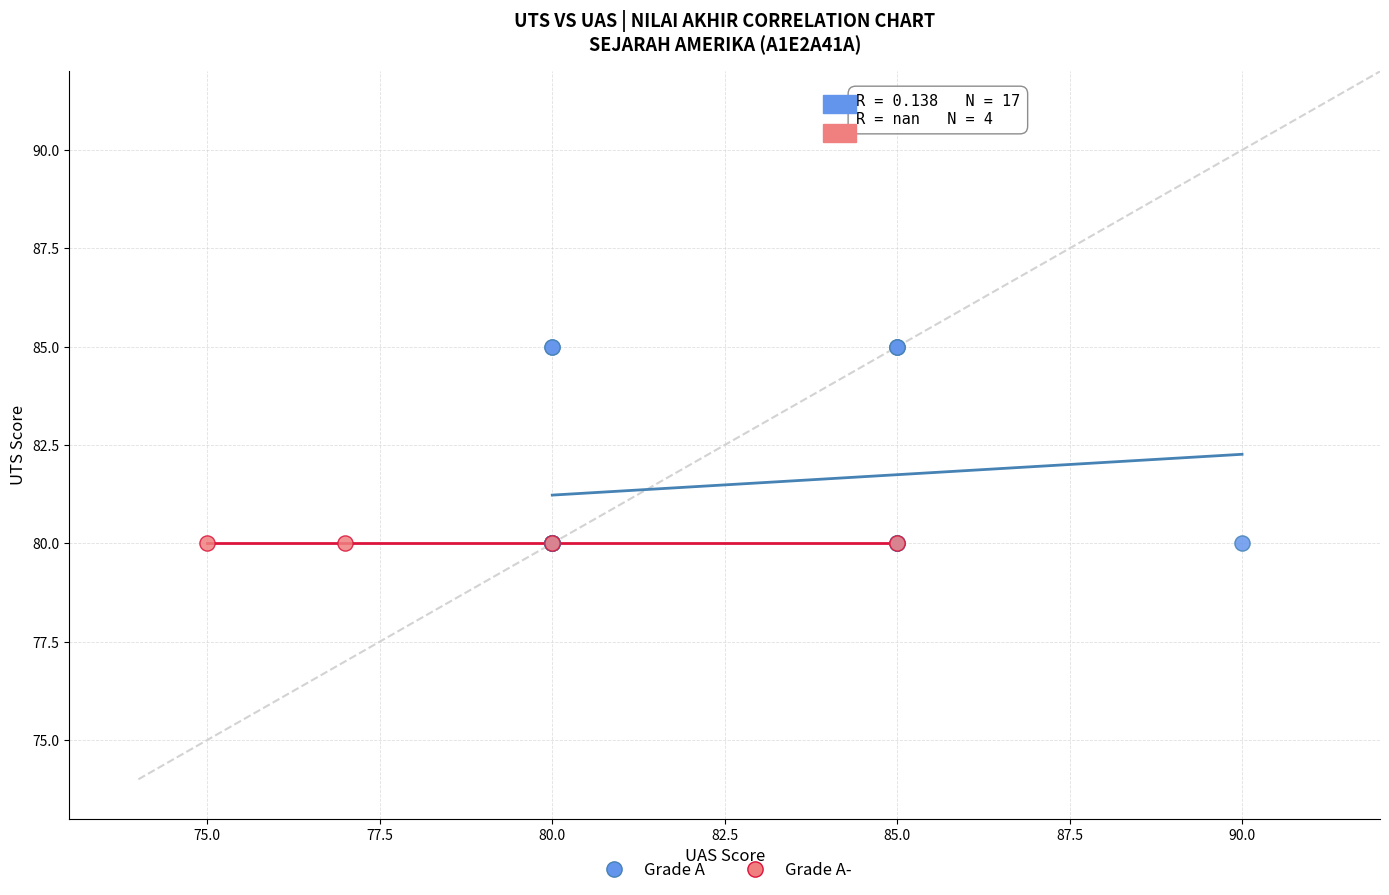

Which series contains the highest Y value?

Grade A